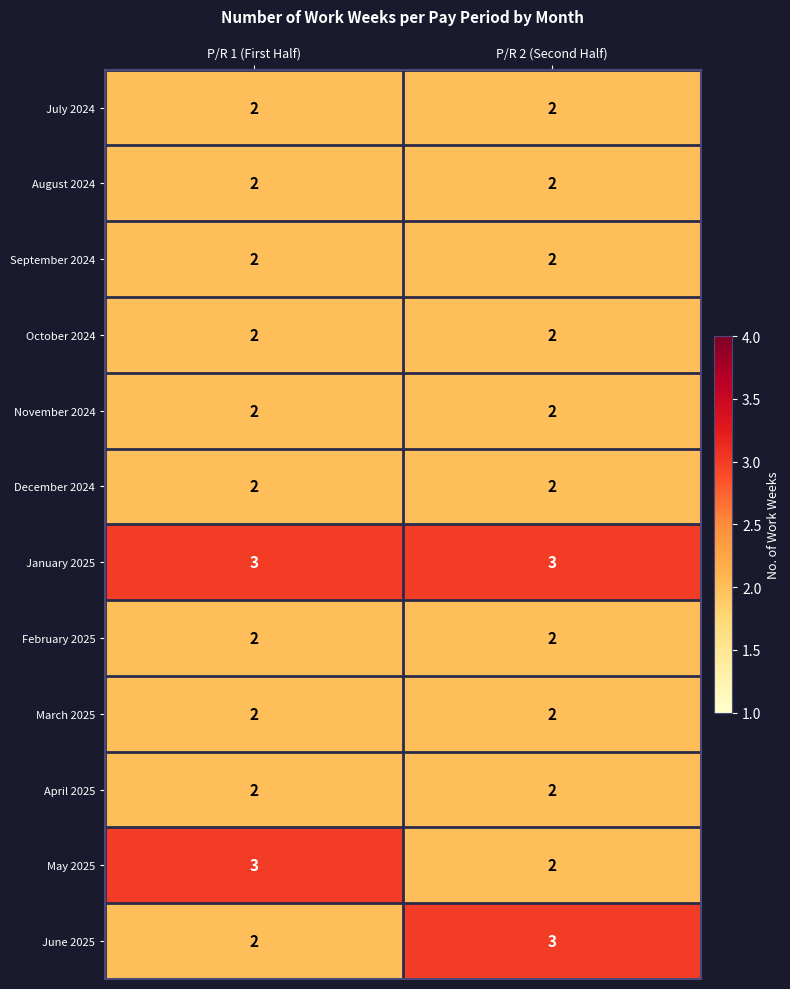

Which series has the largest total across all categories?

January 2025